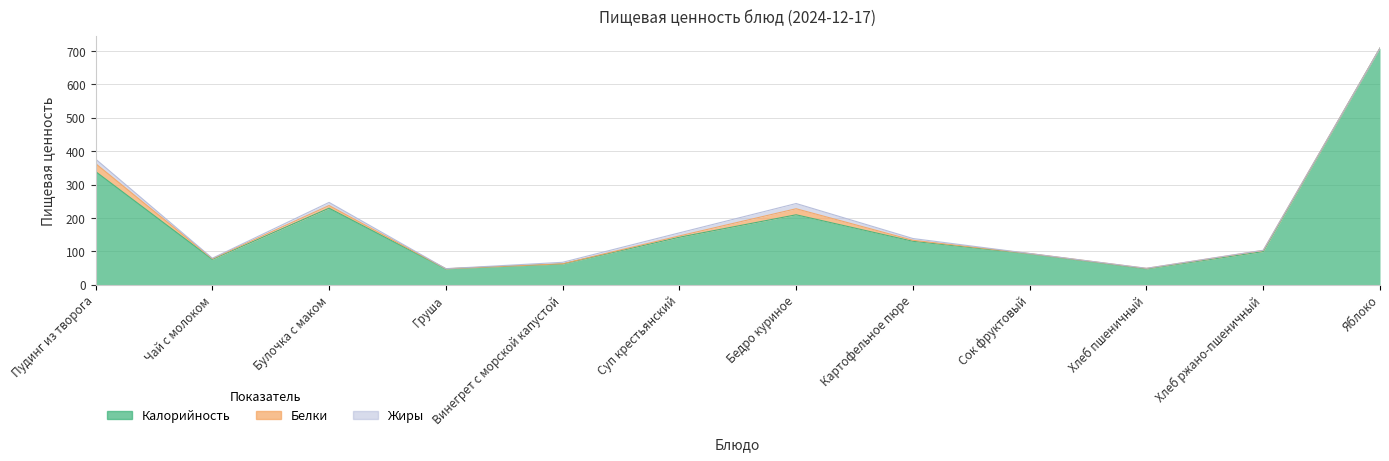

The value of Калорийность at Сок фруктовый is 45.7. True or false?

False